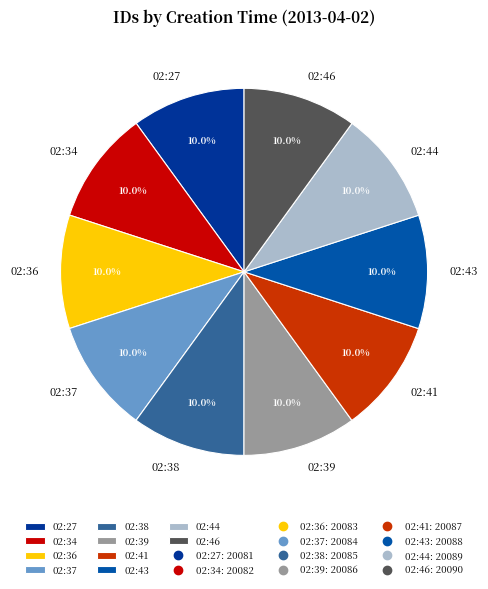

Does 02:44 account for over 50% of the chart?

No